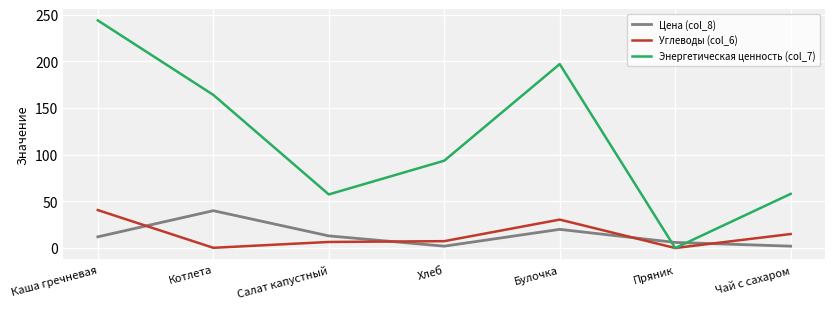

What is the average value of the Энергетическая ценность (col_7) series?

116.2